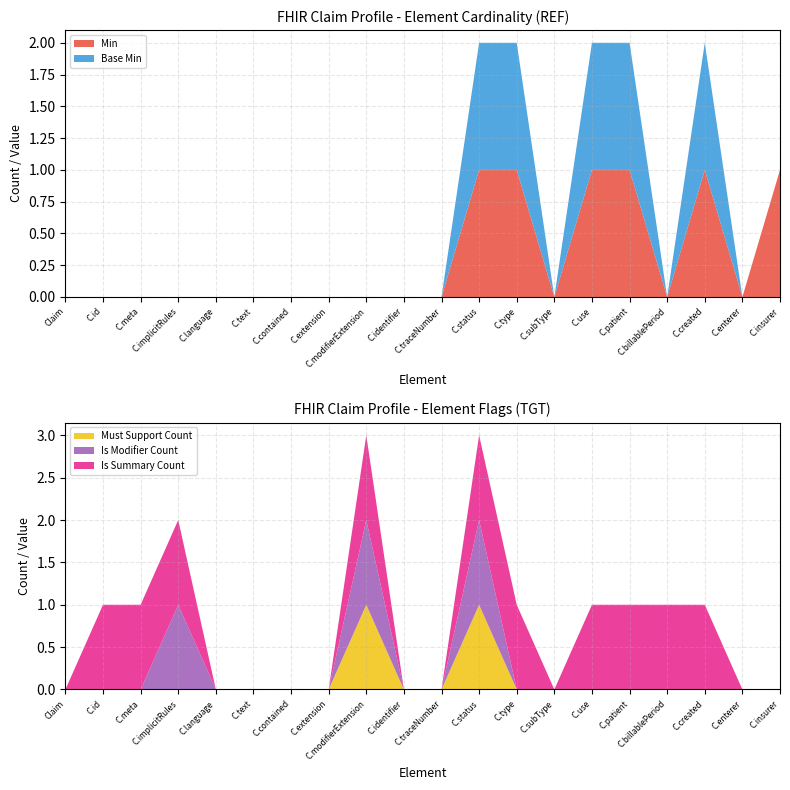

Reading right to left, what are all the values shown in this chart?

Min: 1	0	1	0	1	1	0	1	1	0	0	0	0	0	0	0	0	0	0	0
Base Min: 0	0	1	0	1	1	0	1	1	0	0	0	0	0	0	0	0	0	0	0
Must Support Count: 0	0	0	0	0	0	0	0	1	0	0	1	0	0	0	0	0	0	0	0
Is Modifier Count: 0	0	0	0	0	0	0	0	1	0	0	1	0	0	0	0	1	0	0	0
Is Summary Count: 0	0	1	1	1	1	0	1	1	0	0	1	0	0	0	0	1	1	1	0